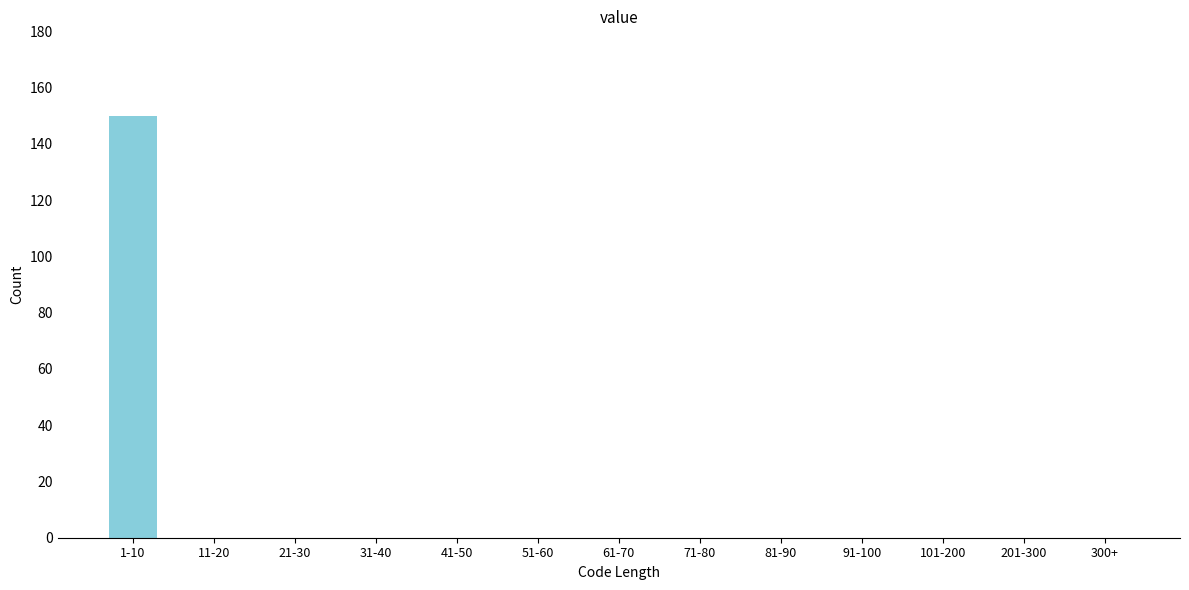

Reading left to right, transcribe all the data shown in this chart.

1-10=150	11-20=0	21-30=0	31-40=0	41-50=0	51-60=0	61-70=0	71-80=0	81-90=0	91-100=0	101-200=0	201-300=0	300+=0